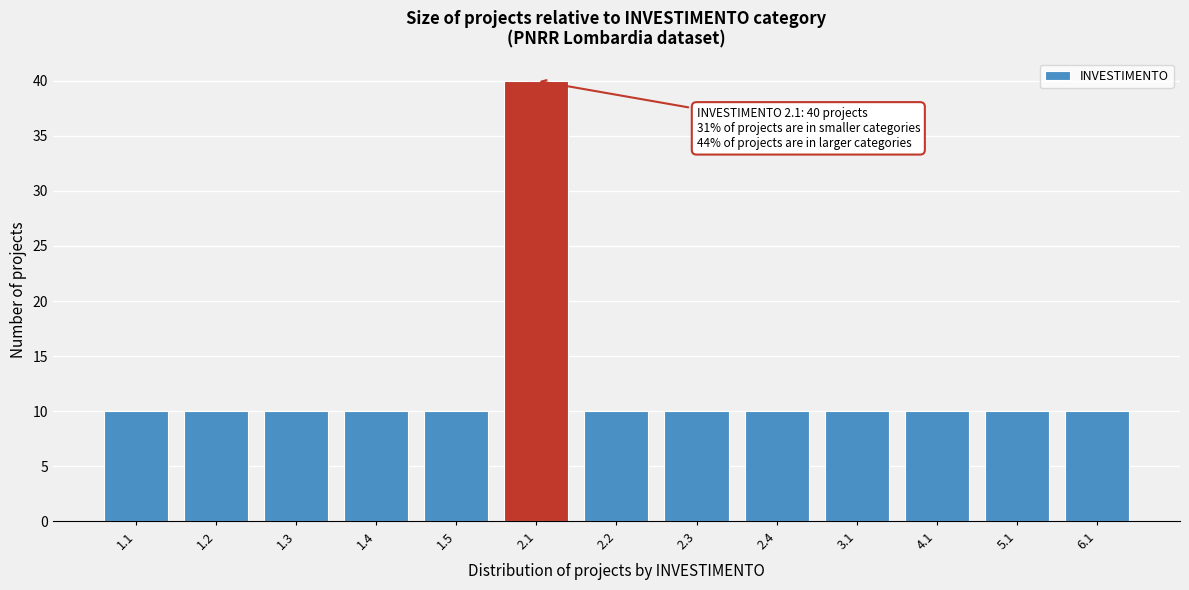

Reading right to left, transcribe all the data shown in this chart.

10	10	10	10	10	10	10	40	10	10	10	10	10